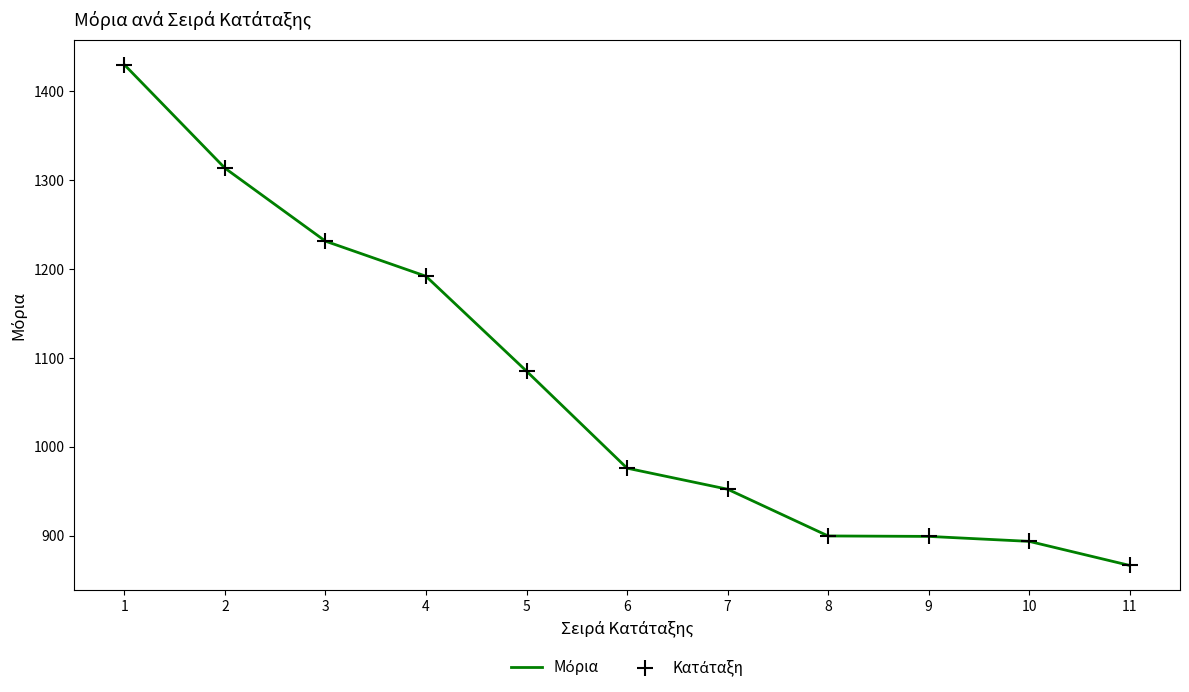

Between 5 and 3, which is larger?

3